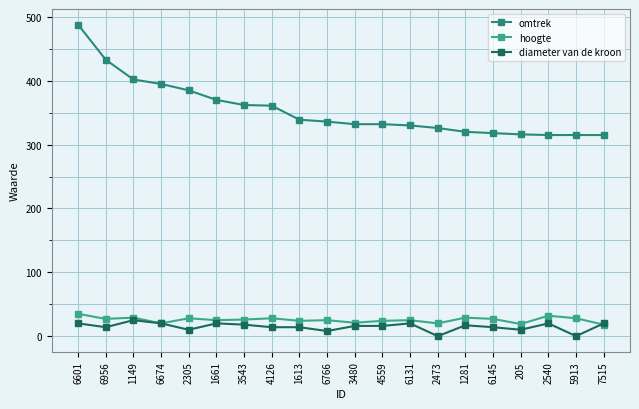

Reading right to left, extract all data points from this chart.

omtrek: 7515=315	5913=315	2540=315	205=316	6145=318	1281=320	2473=326	6131=330	4559=332	3480=332	6766=336	1613=339	4126=361	3543=362	1661=370	2305=385	6674=395	1149=402	6956=433	6601=488
hoogte: 7515=18	5913=28	2540=32	205=19	6145=27	1281=29	2473=20	6131=25	4559=24	3480=21	6766=25	1613=24	4126=28	3543=26	1661=25	2305=28	6674=20	1149=29	6956=27	6601=35
diameter van de kroon: 7515=20	5913=0	2540=20	205=10	6145=14	1281=17	2473=0	6131=20	4559=16	3480=16	6766=8	1613=14	4126=14	3543=18	1661=20	2305=10	6674=20	1149=25	6956=14	6601=20